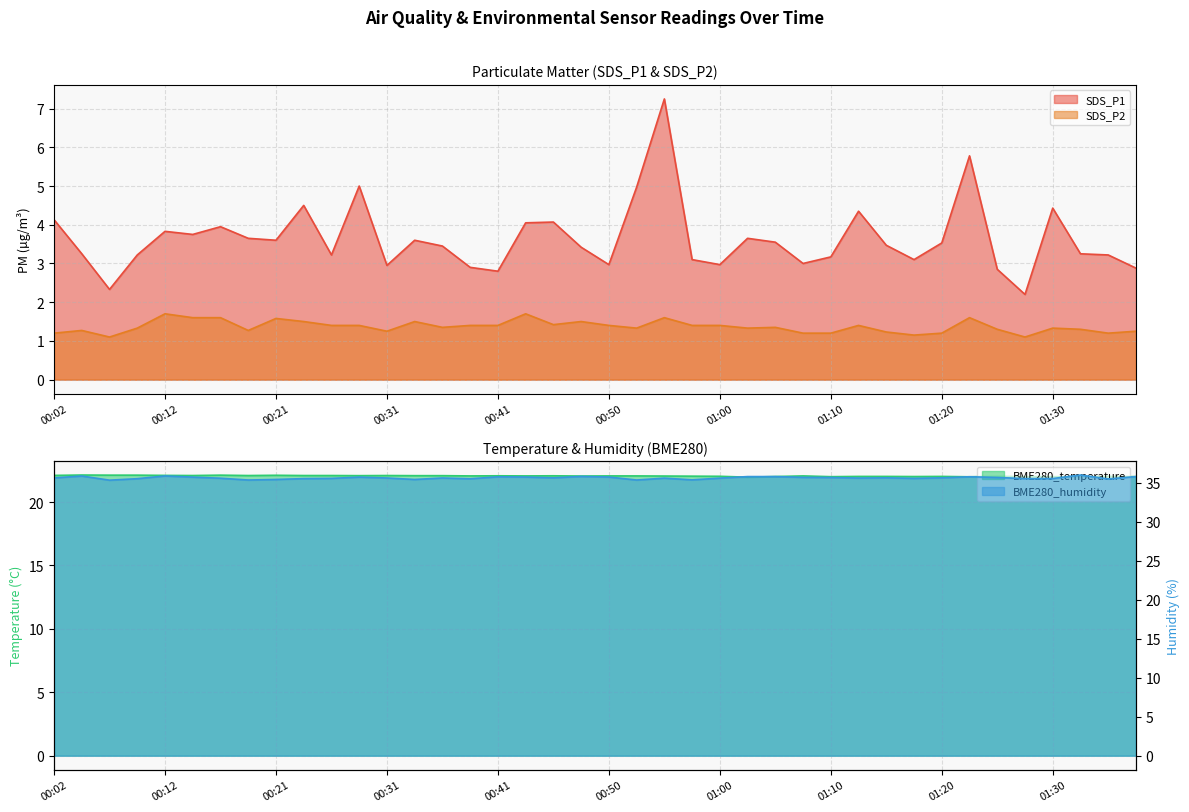

What is the difference between the maximum and minimum values in the BME280_humidity series?

0.7